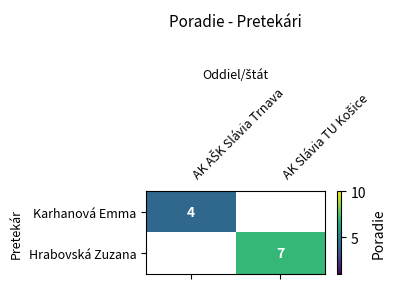

Which series has the largest range (max minus min)?

Karhanová Emma